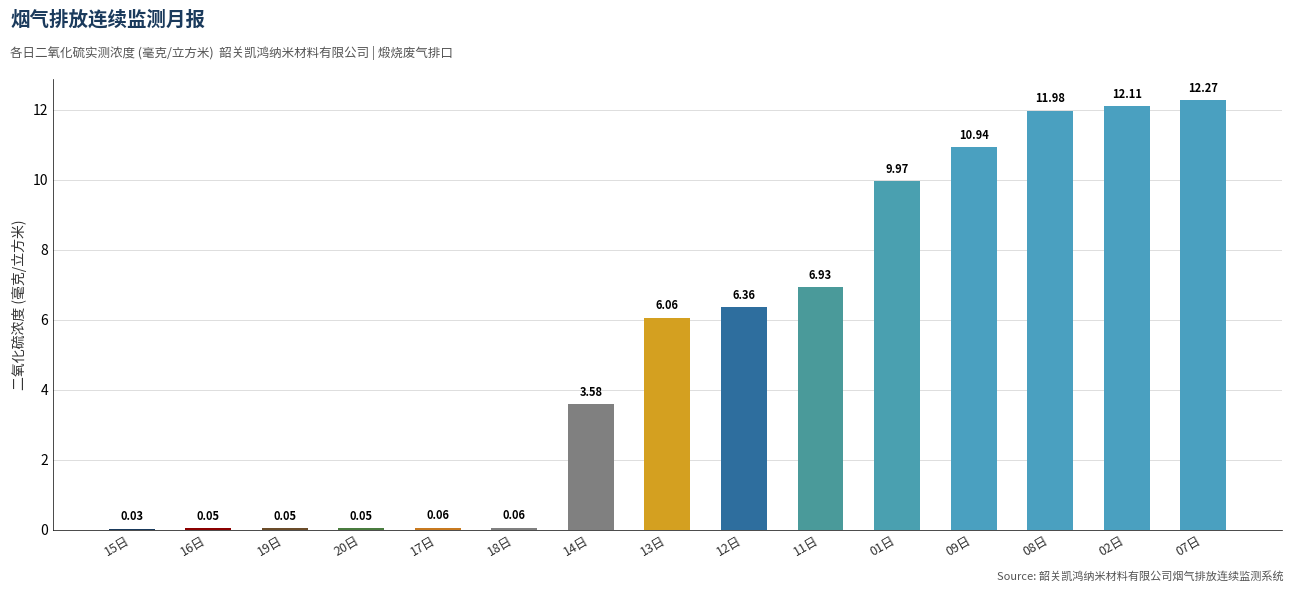

Count the number of data series in this chart.

1